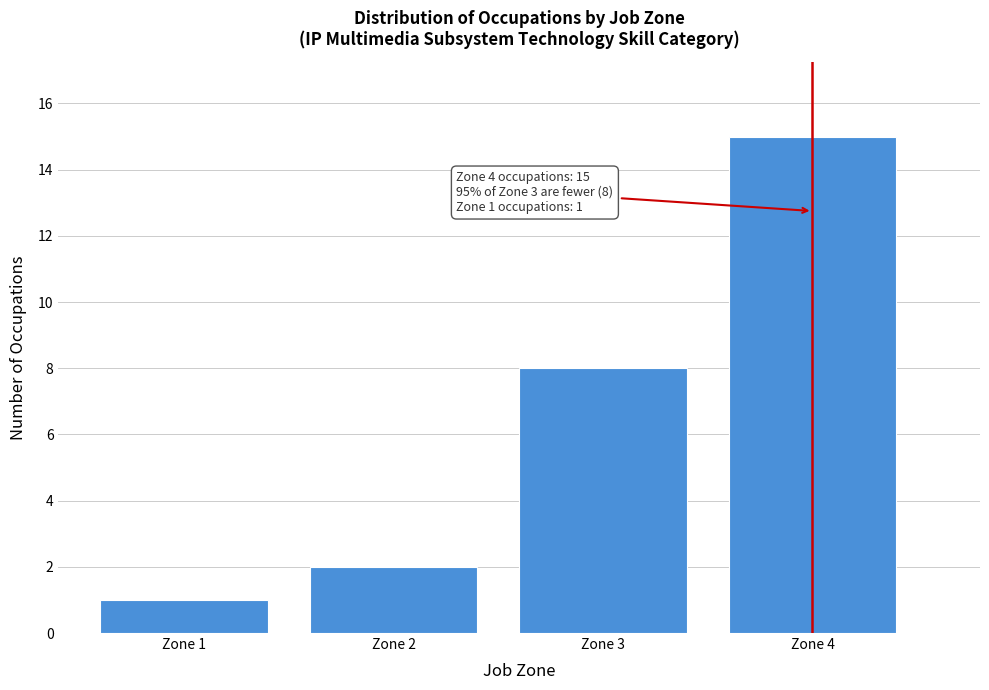

Which range on the x-axis has the tallest bar?

3.5 to 4.5